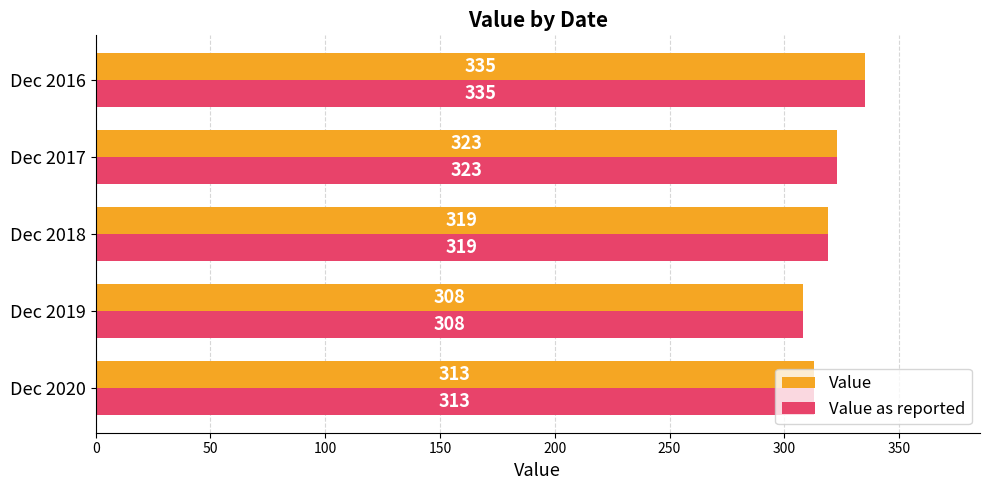

List the labels in order of Value as reported value, largest first.

Dec 2016, Dec 2017, Dec 2018, Dec 2020, Dec 2019